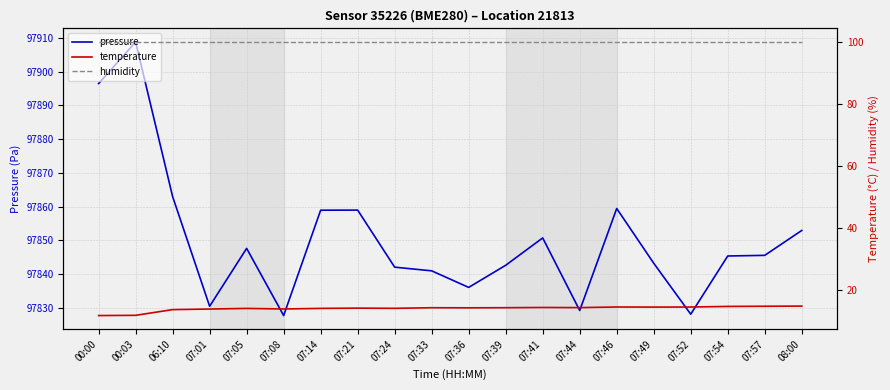

True or false: temperature and pressure cross at least once.

False